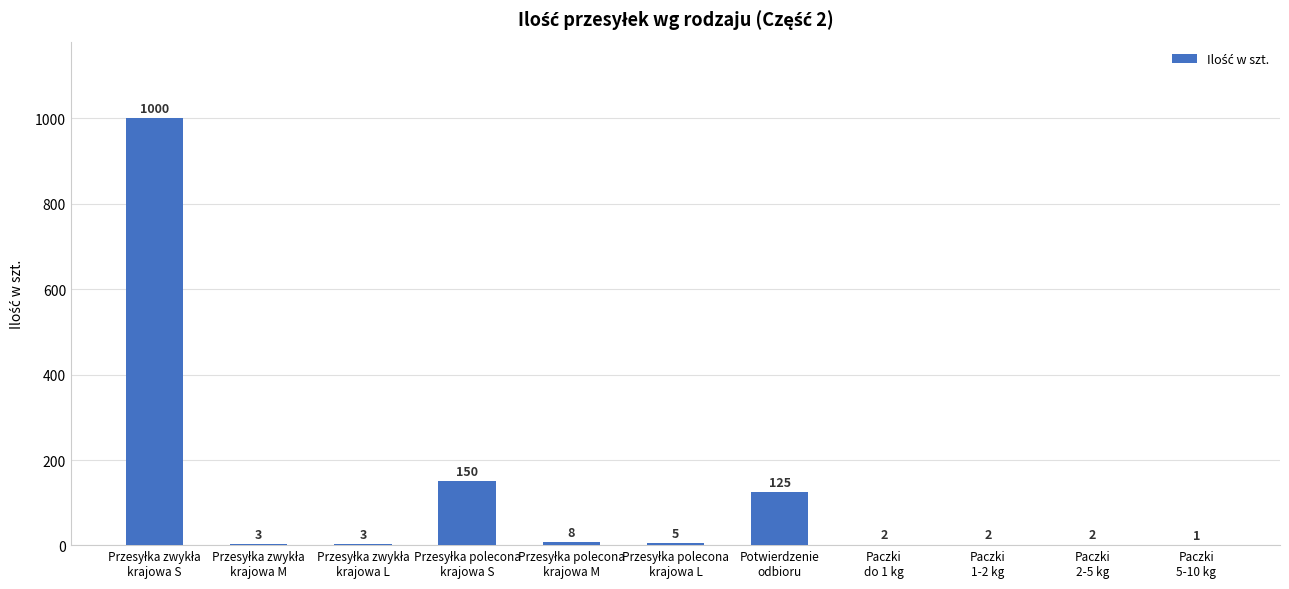

What is the sum of all values?

1301